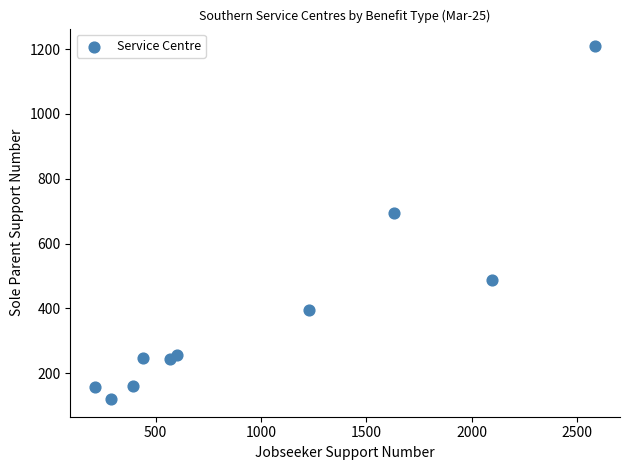

What Y value in the scatter plot is closest to 664?

693